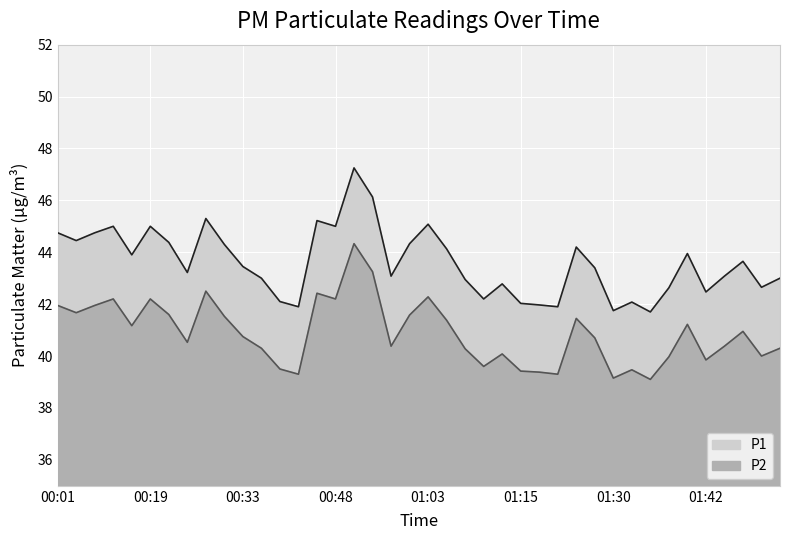

Rank the series by their average value, from lowest to highest.

P2, P1